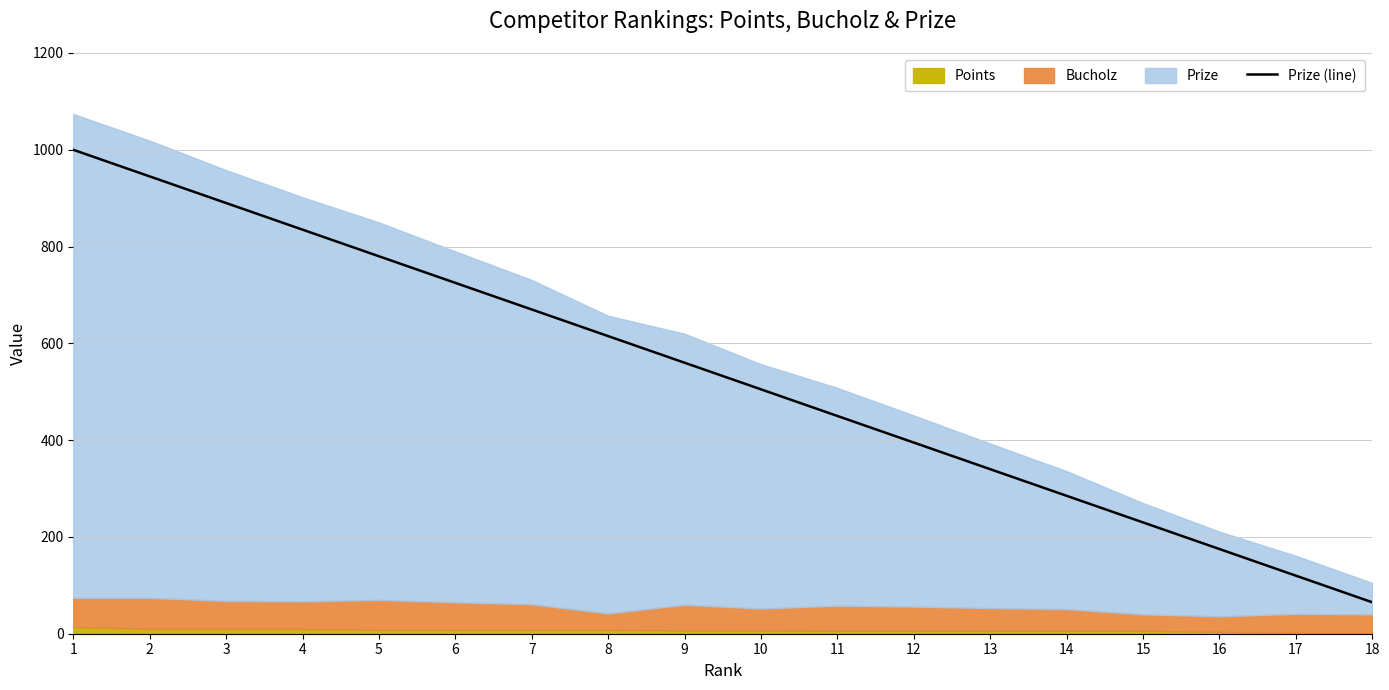

Reading left to right, transcribe all the data shown in this chart.

1=1000	2=945	3=890	4=835	5=780	6=725	7=670	8=615	9=560	10=505	11=450	12=395	13=340	14=285	15=230	16=175	17=120	18=65